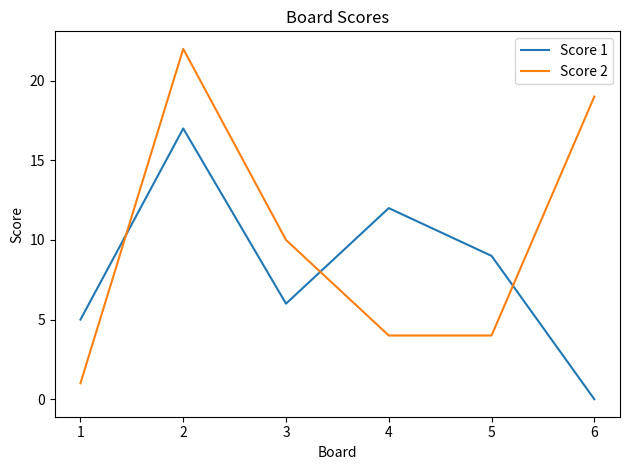

How many values in Score 1 are above zero?

5